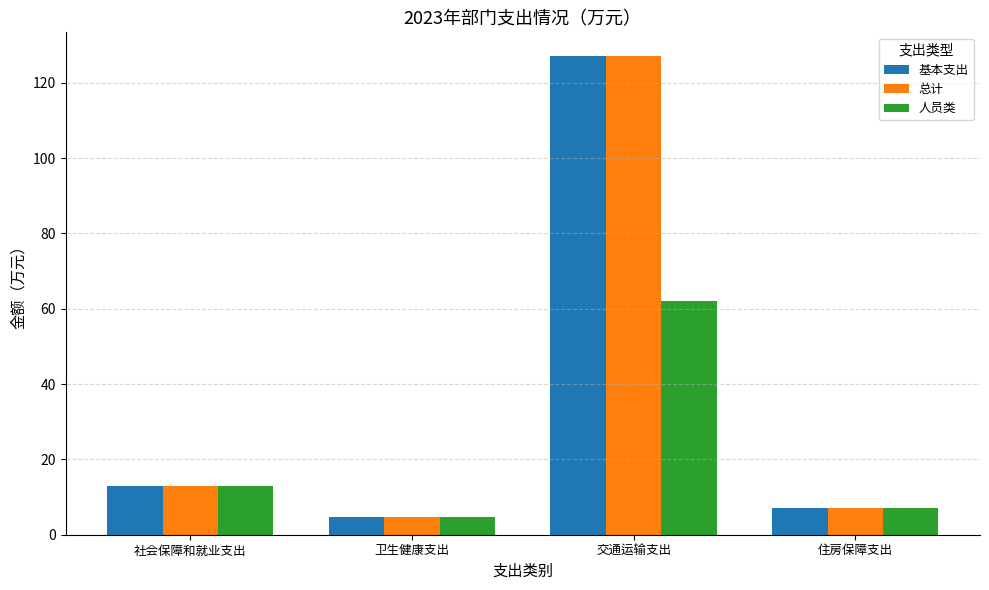

The 总计 series shows 127.0 at 交通运输支出. True or false?

True